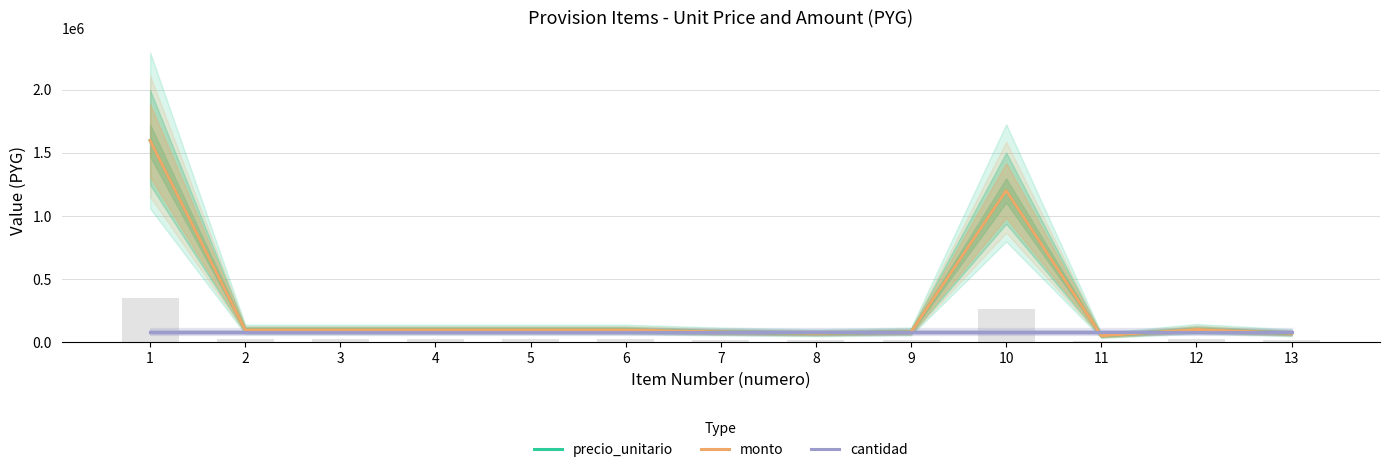

Reading right to left, transcribe all the data shown in this chart.

precio_unitario: 70000	100000	50000	1200000	80000	70000	80000	96000	96000	96000	96000	96000	1596000
monto: 70000	100000	50000	1200000	80000	70000	80000	96000	96000	96000	96000	96000	1596000
cantidad: 80000	80000	80000	80000	80000	80000	80000	80000	80000	80000	80000	80000	80000